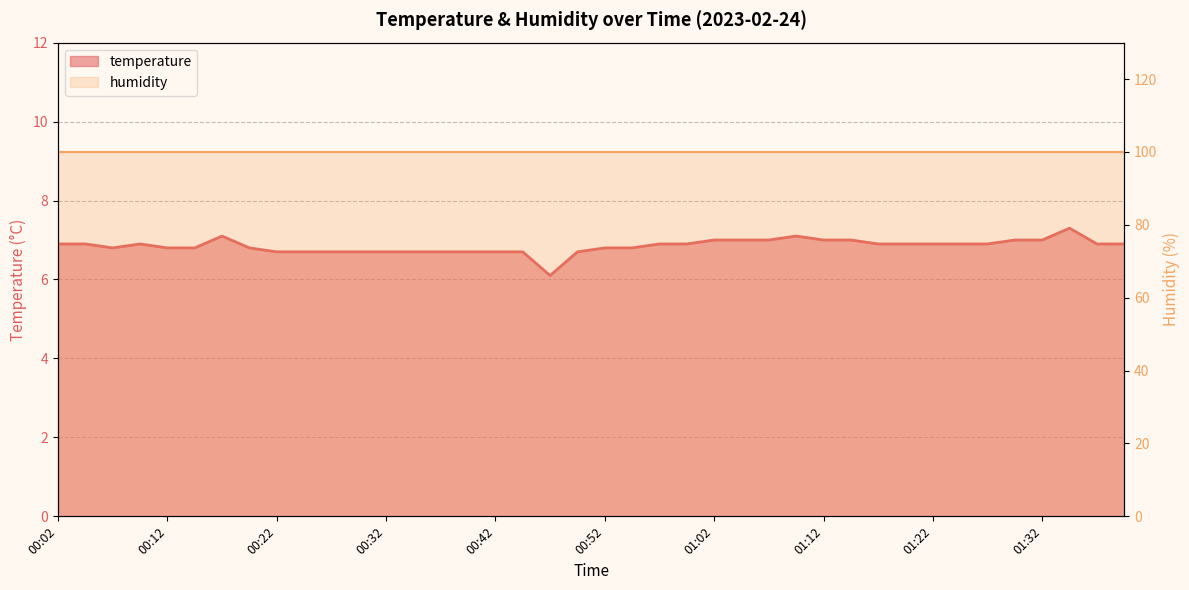

What is the minimum value shown in the chart?

6.1